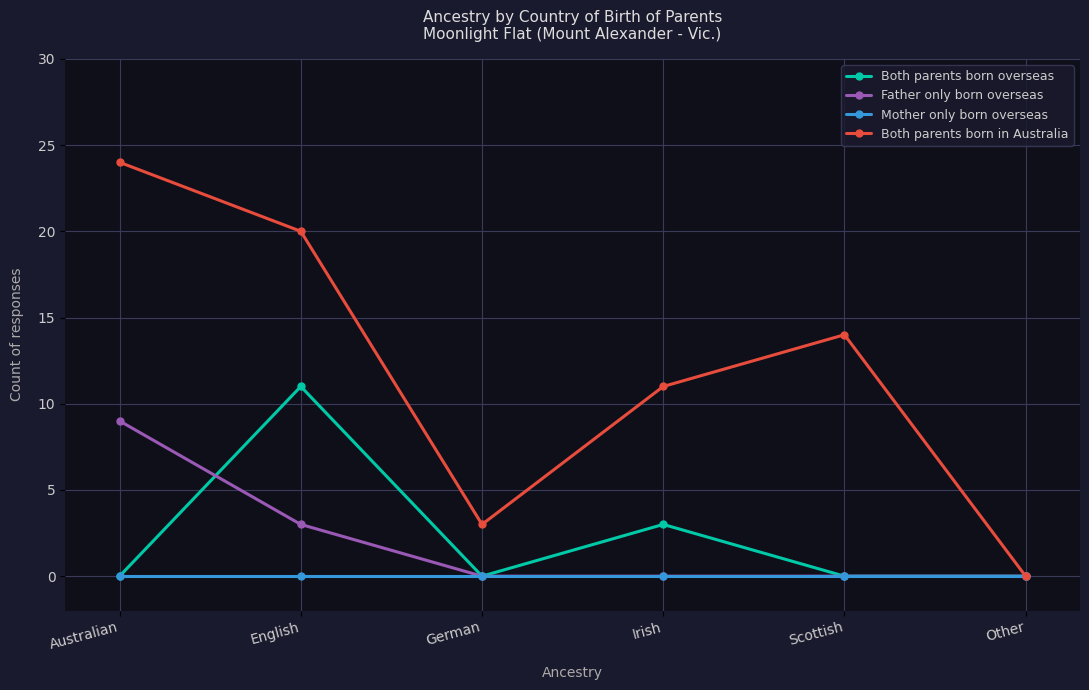

Count the number of categories in the chart.

6